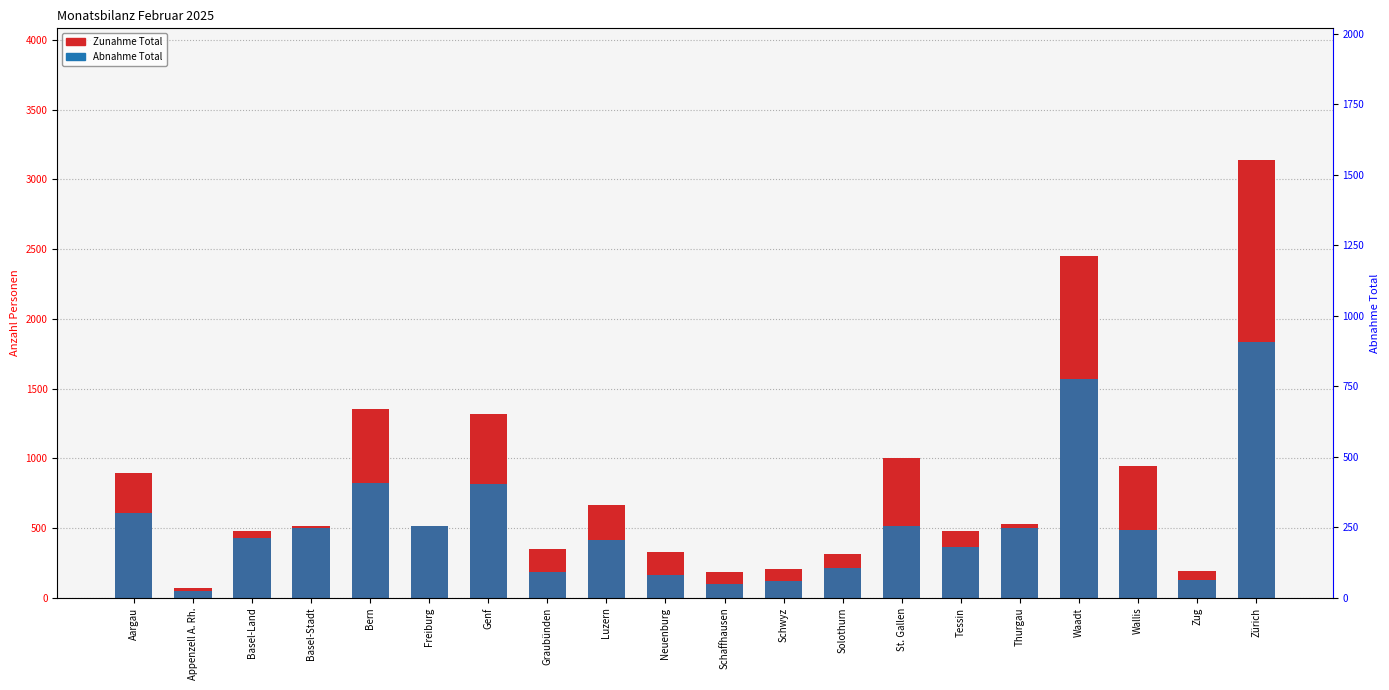

What is the minimum value for Zunahme Total?

71